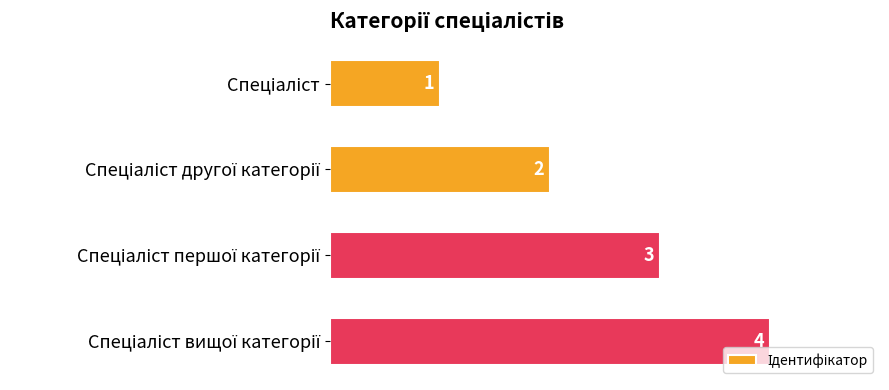

How many categories are shown in the chart?

4